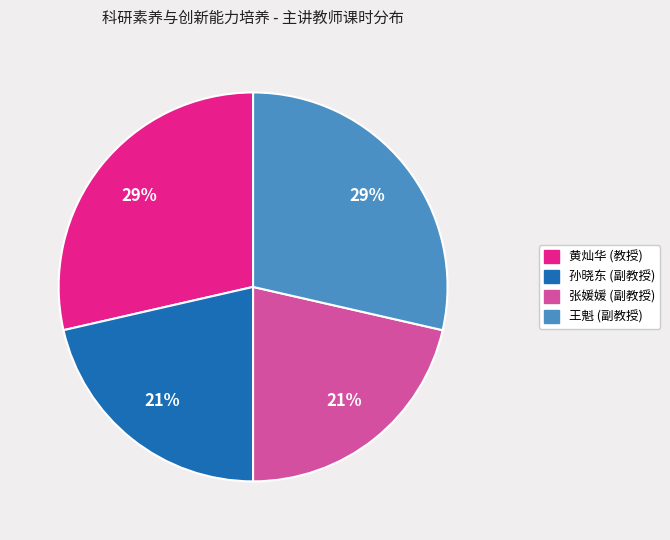

To the nearest percent, what is the average slice percentage?

25%